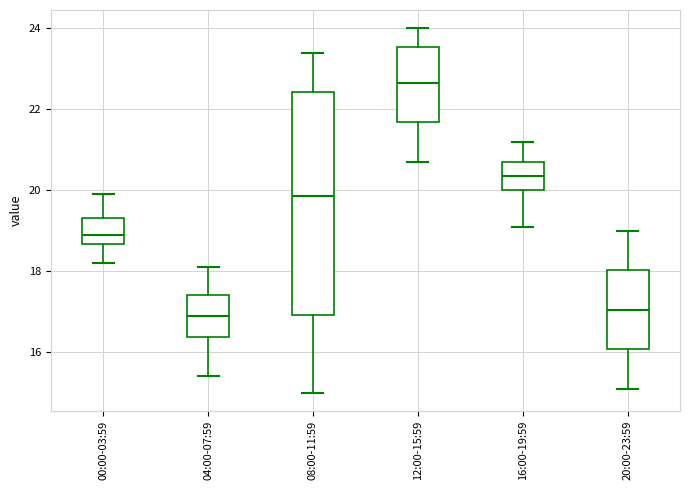

Reading left to right, transcribe this box plot: for each box, give where its median line is, the range the box spans, and where its two whiskers end, as read against the y-axis. The values are not printed on the chart, so give them approximately, as read against the axis.

00:00-03:59: median 19.0, box 18.6 to 19.4, whiskers 18.2 to 20.0
04:00-07:59: median 17.0, box 16.4 to 17.4, whiskers 15.4 to 18.2
08:00-11:59: median 19.8, box 17.0 to 22.4, whiskers 15.0 to 23.4
12:00-15:59: median 22.6, box 21.6 to 23.6, whiskers 20.8 to 24.0
16:00-19:59: median 20.4, box 20.0 to 20.8, whiskers 19.2 to 21.2
20:00-23:59: median 17.0, box 16.0 to 18.0, whiskers 15.2 to 19.0